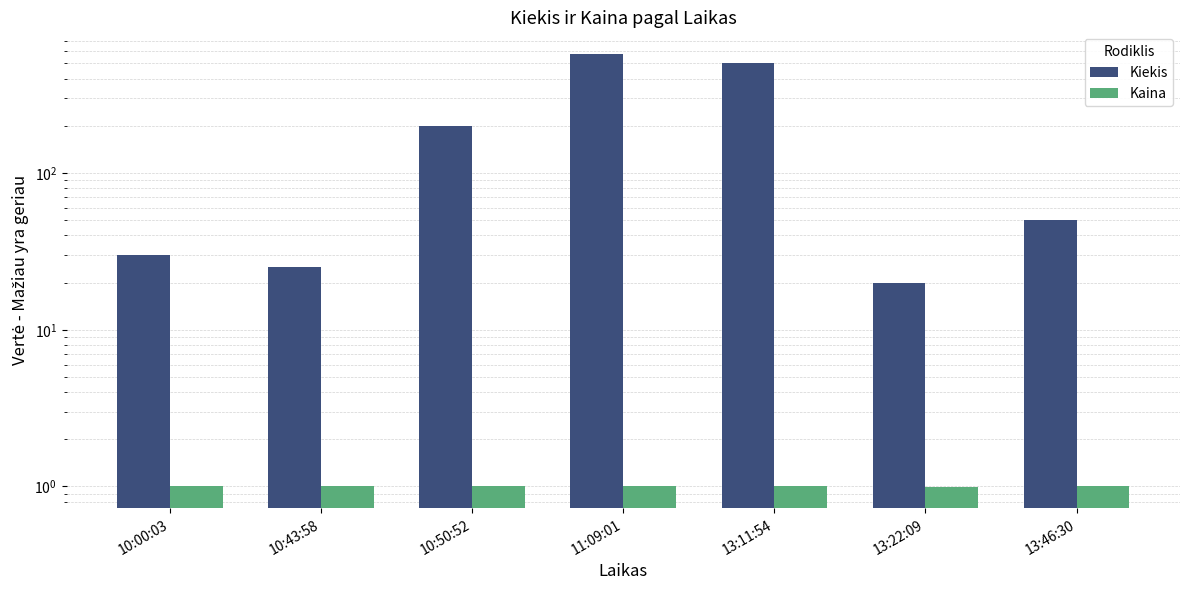

The Kiekis series shows 200.0 at 10:50:52. True or false?

True